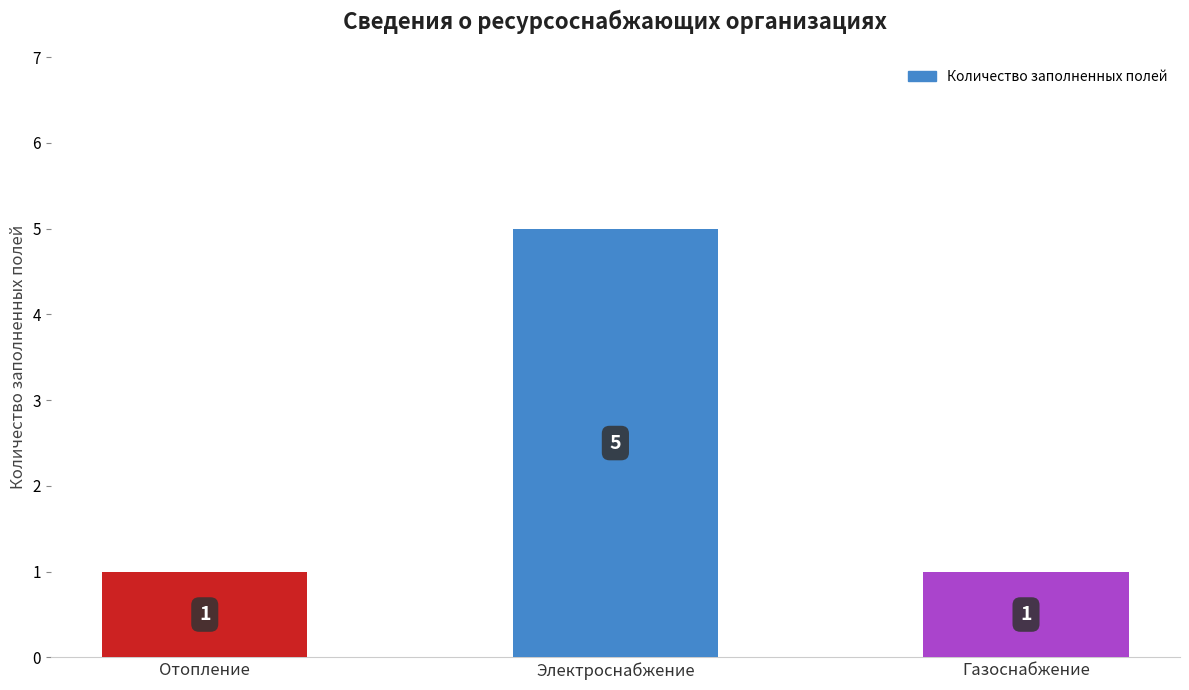

The chart shows a value of 1 at Отопление. True or false?

True